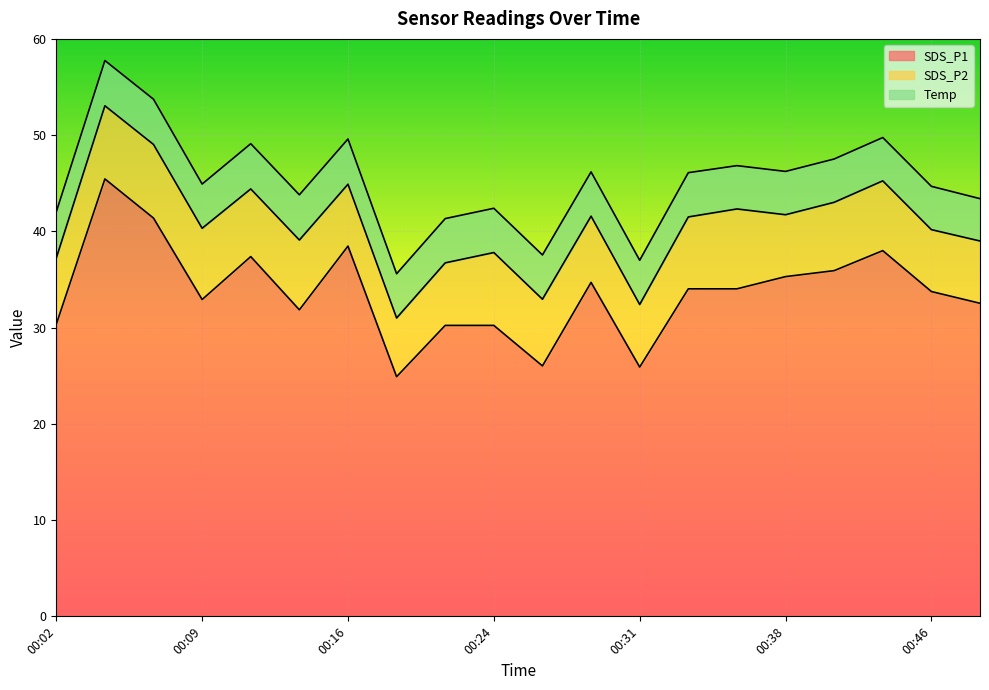

What are all the series names shown in the legend?

SDS_P1, SDS_P2, Temp